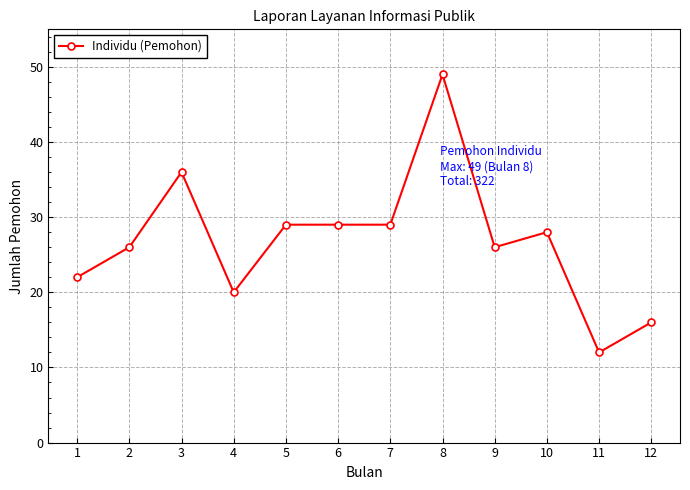

What is the smallest value displayed?

12